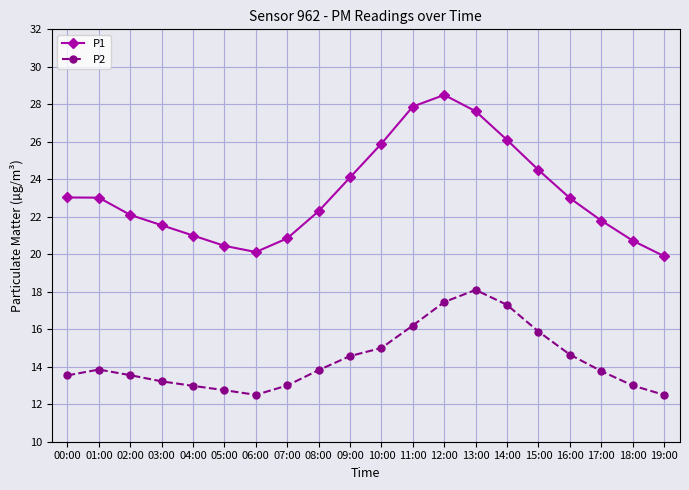

At how many categories does at least one series exceed 27?

3